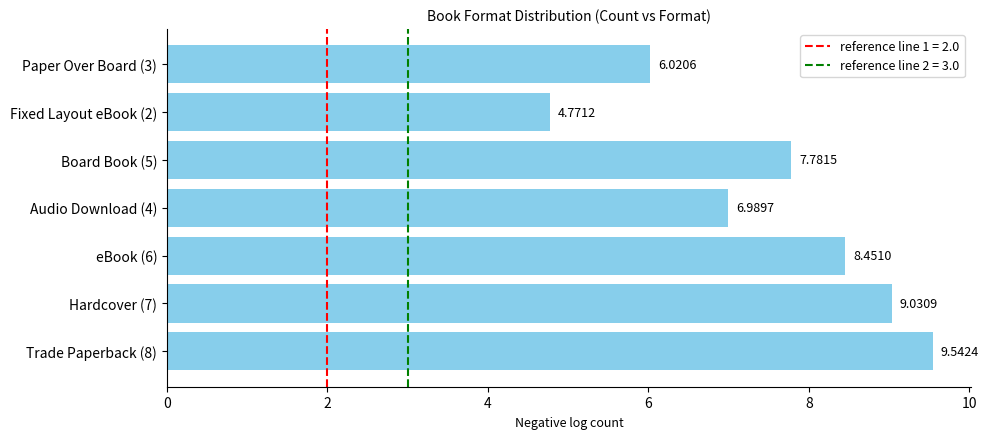

What is the change in value from Hardcover (7) to Audio Download (4)?

-2.0